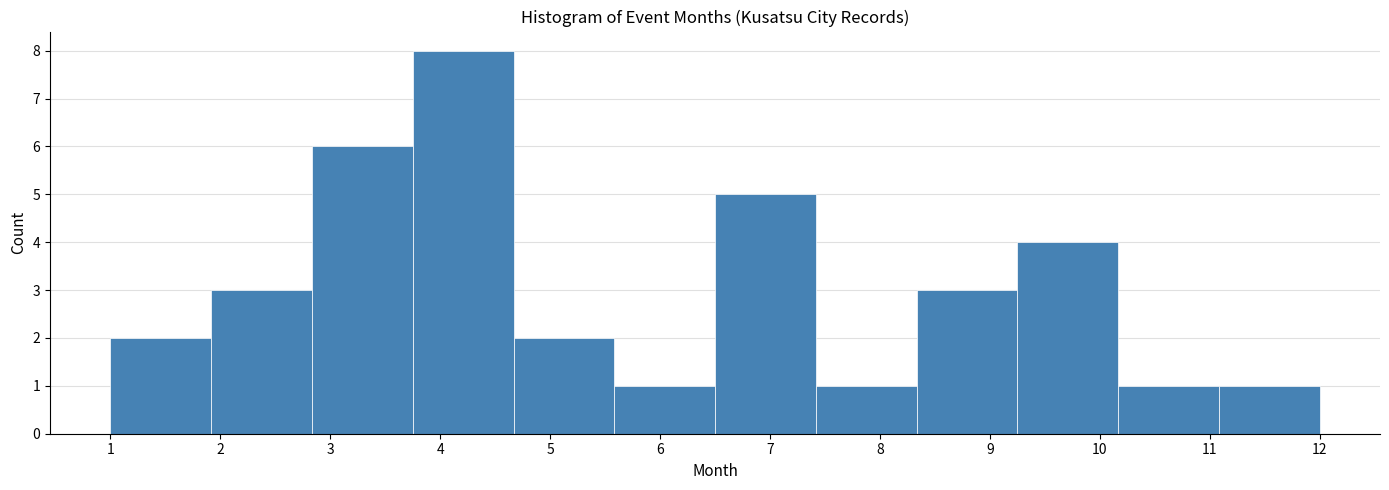

What is the height of the bar covering 9.3 to 10.2 on the x-axis? Neither the bar edges nor the heights are printed on the chart, so give them approximately, as read against the axes.

4